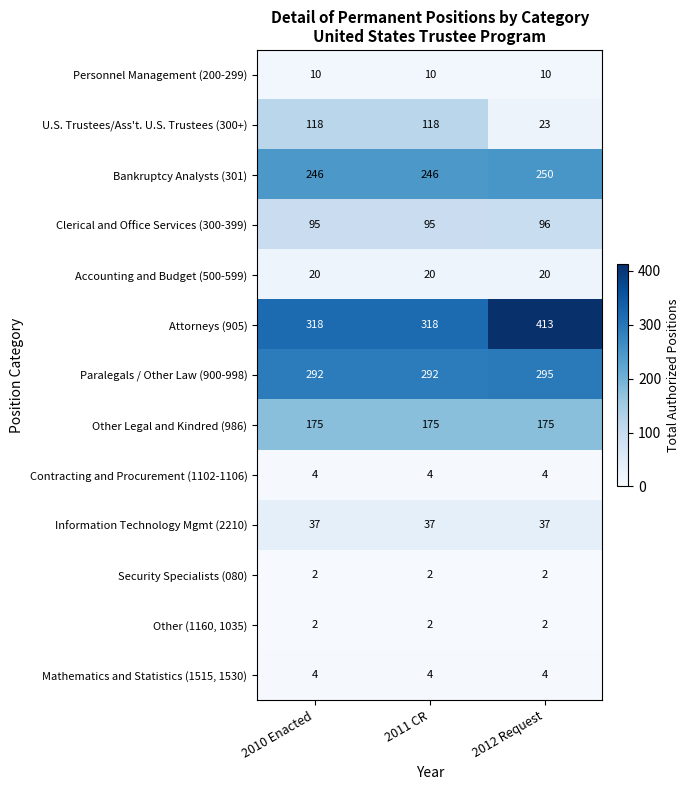

The Information Technology Mgmt (2210) series shows 25 at 2012 Request. True or false?

False